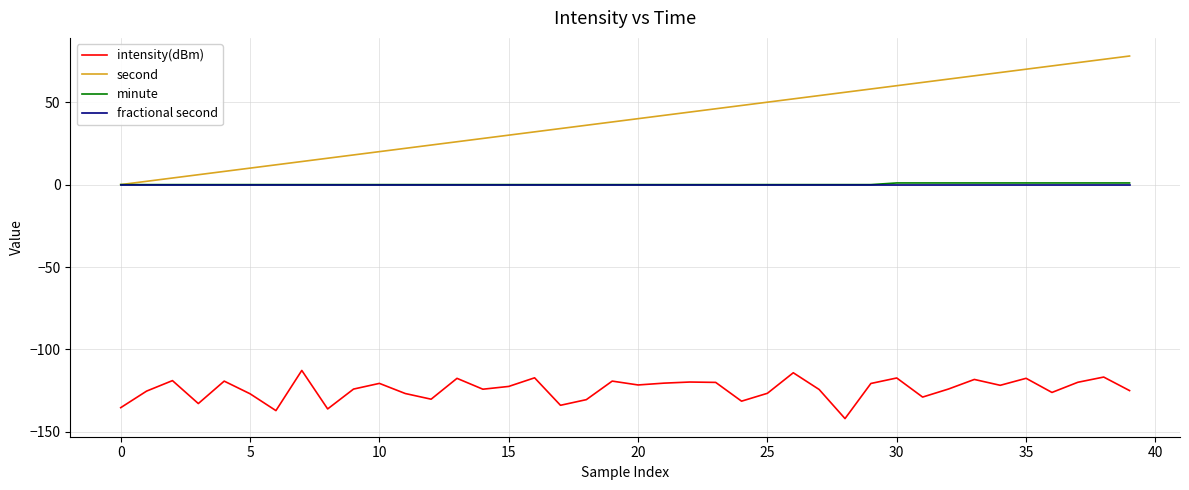

How many lines are shown in the chart?

4